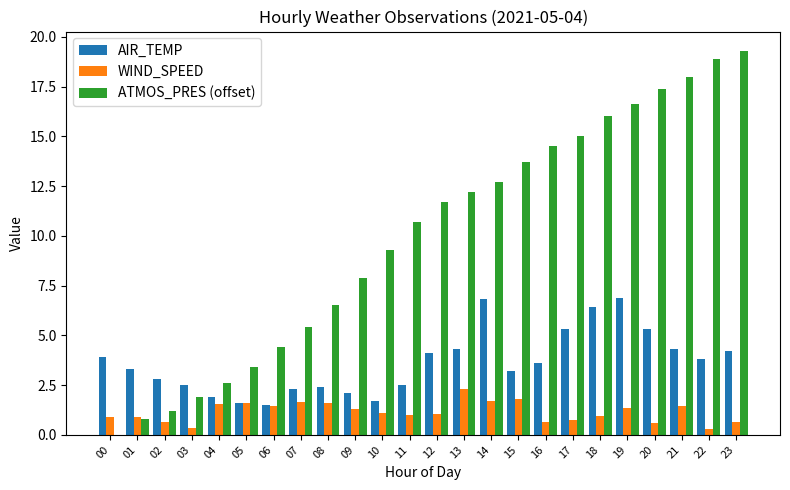

What is the maximum value for AIR_TEMP?

6.9